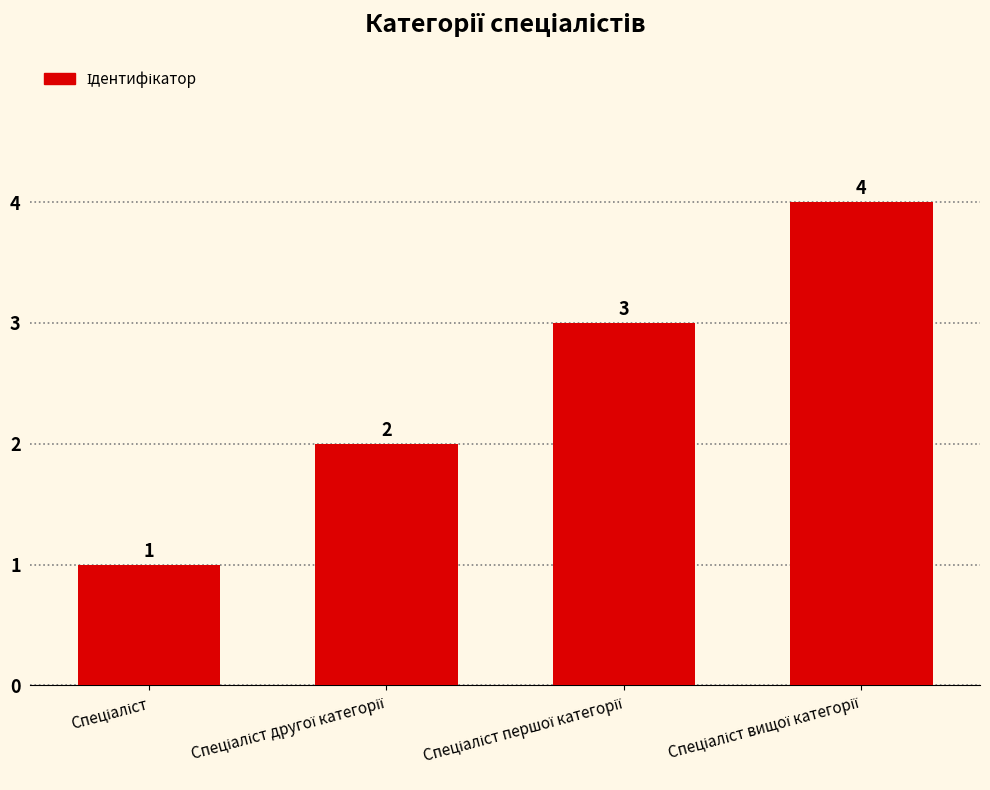

What is the value of the 2nd bar from the left?

2